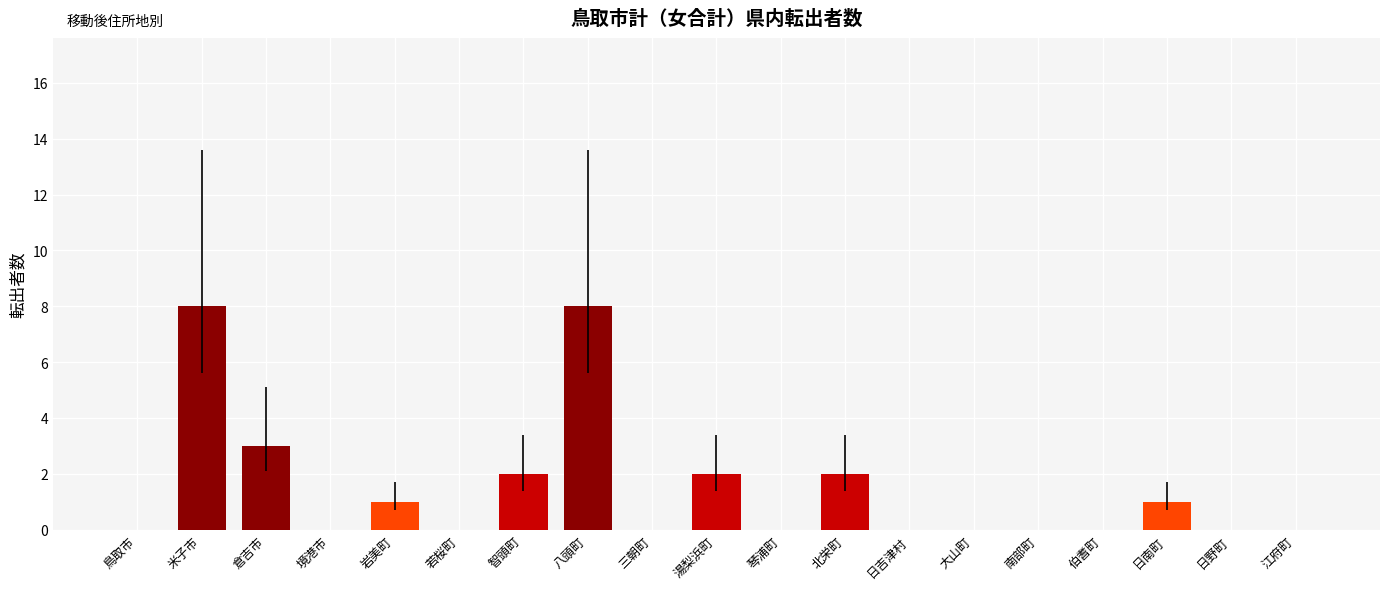

What is the maximum value shown in the chart?

8